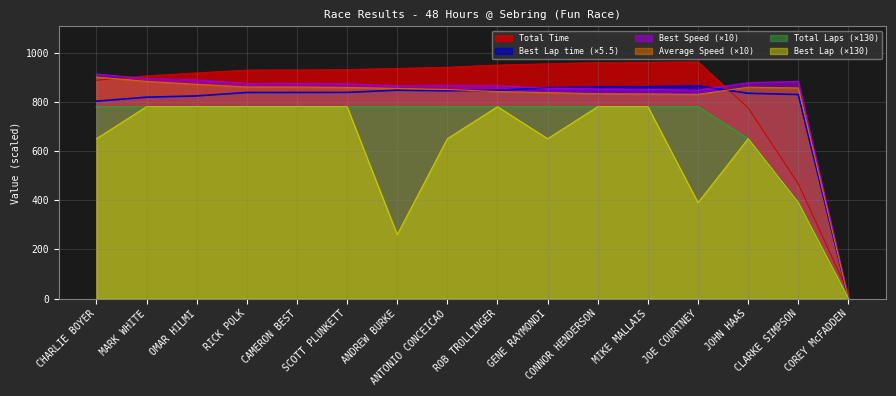

How many positive values does the Total Laps series have?

15